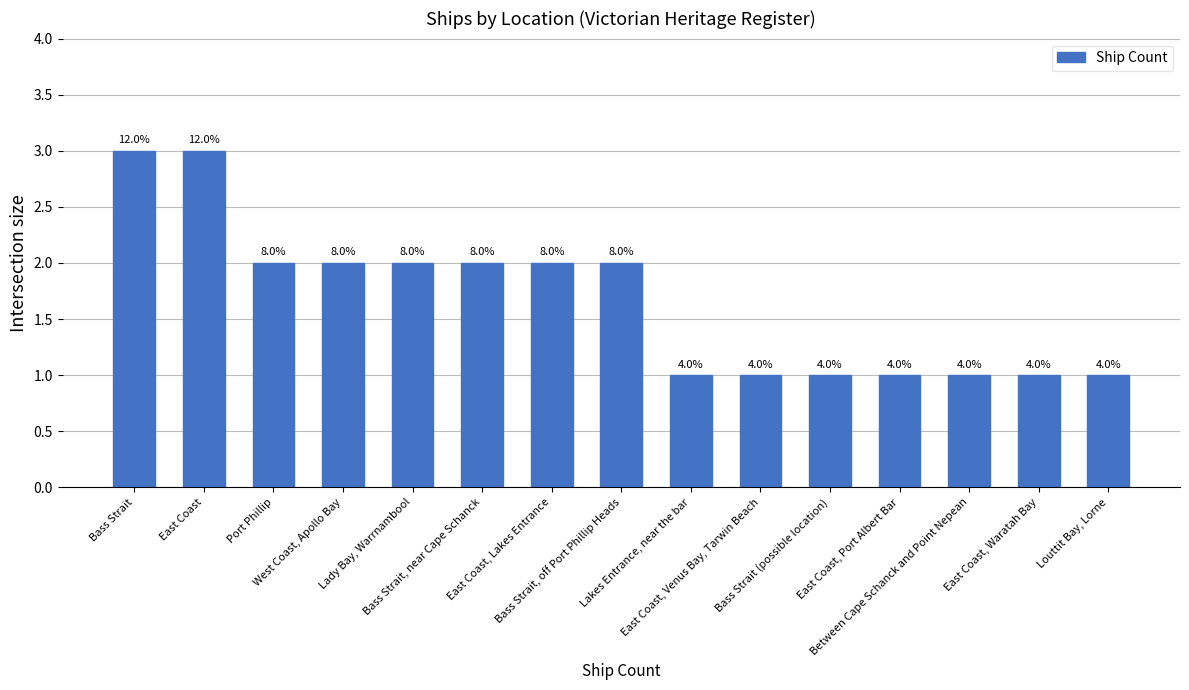

What is the smallest value displayed?

1